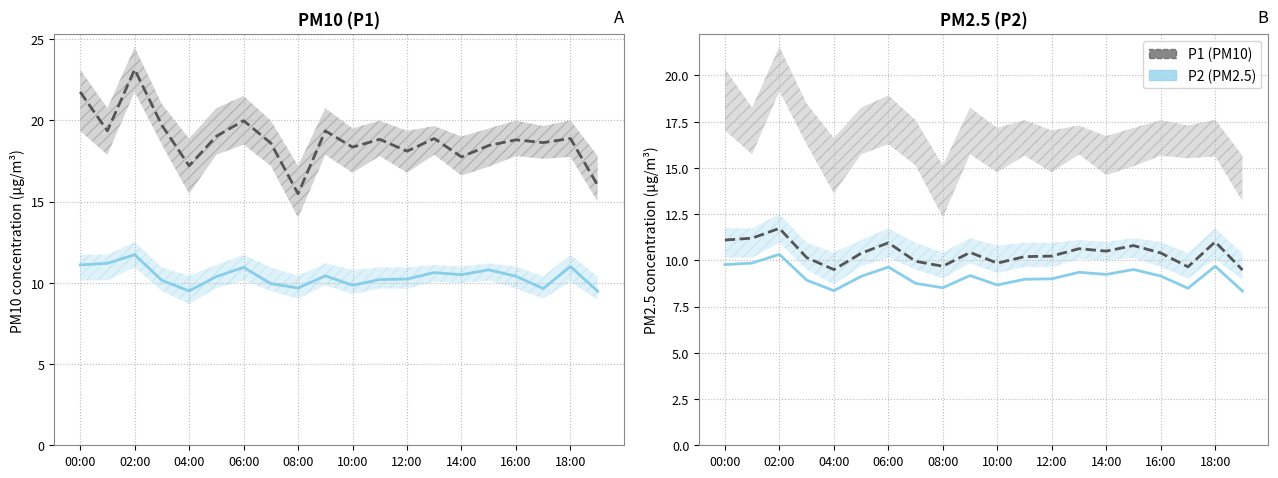

What position from the left is 02:00?

2